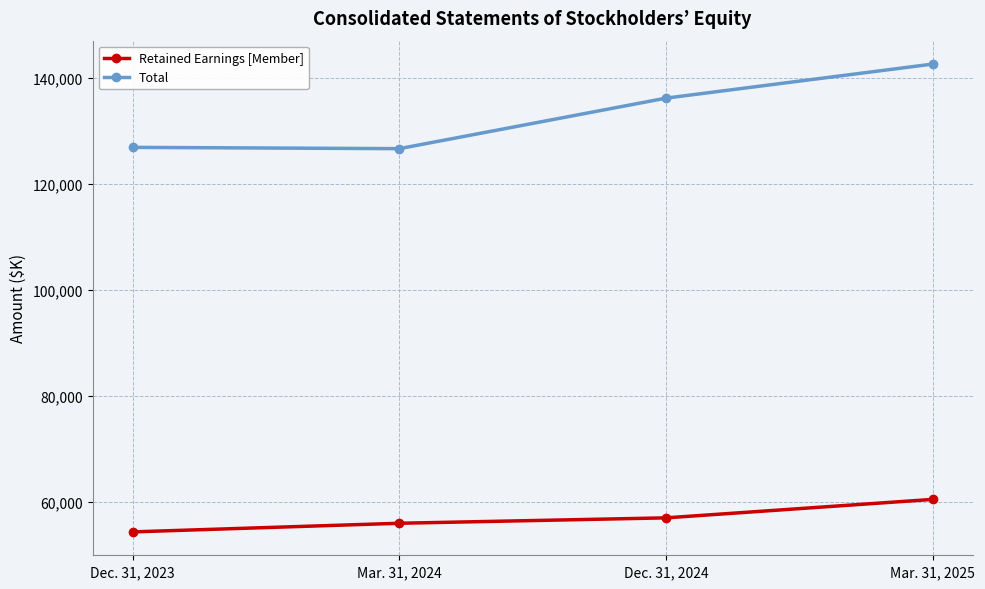

Does the chart have visible grid lines?

Yes